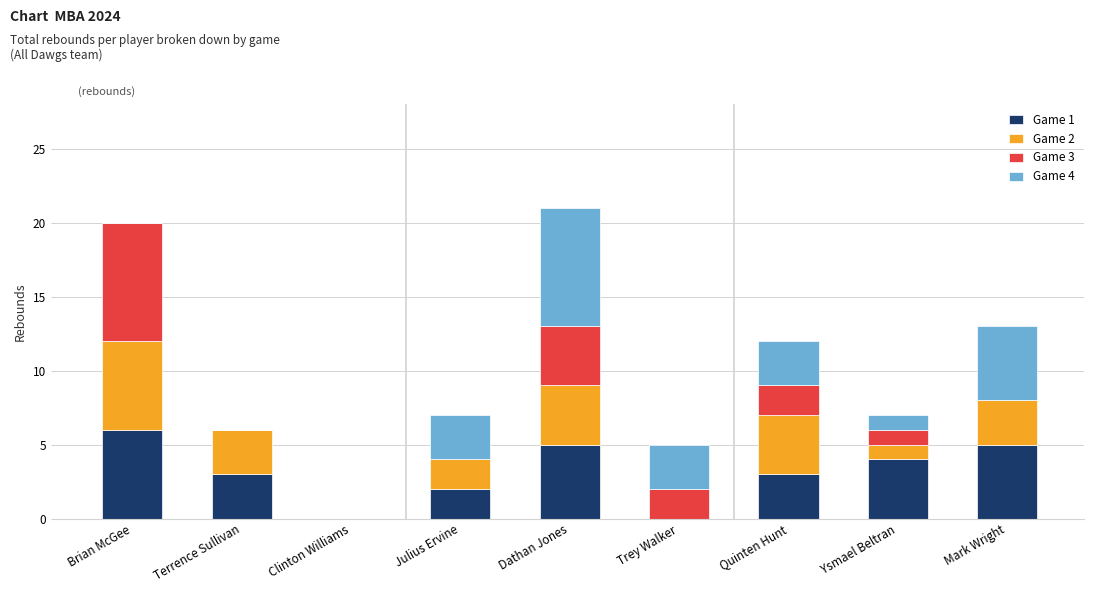

What is the total value across all series at Dathan Jones?

21